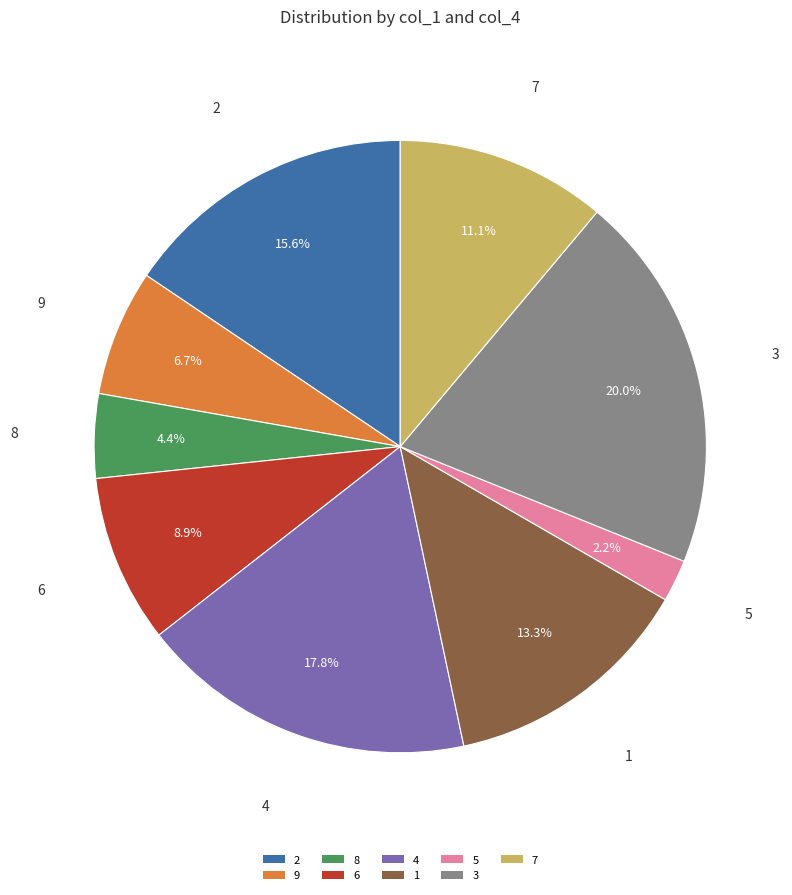

Rank the categories by value from lowest to highest.

5, 8, 9, 6, 7, 1, 2, 4, 3